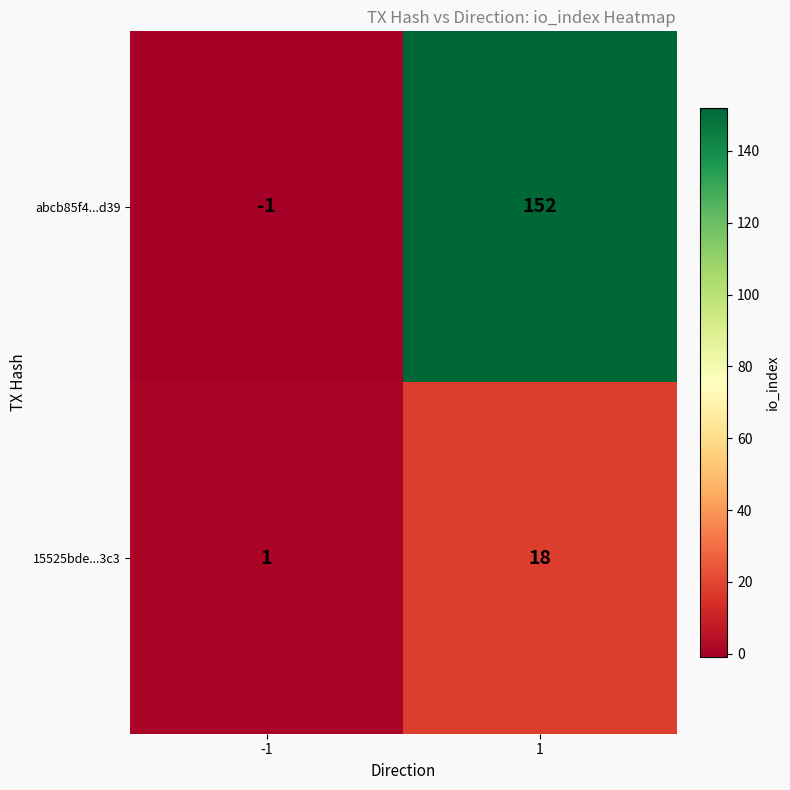

What is the smallest value displayed?

-1